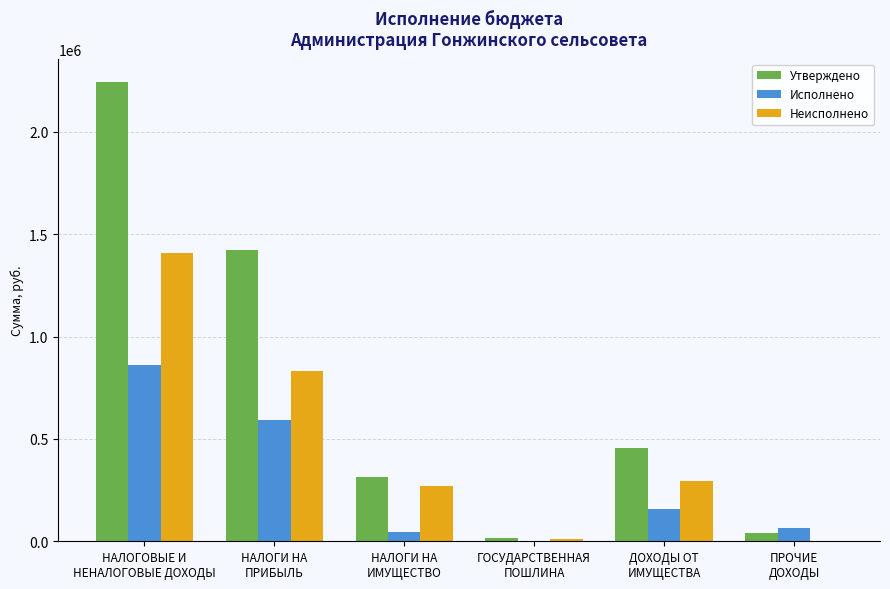

What is the maximum value shown in the chart?

2244940.0